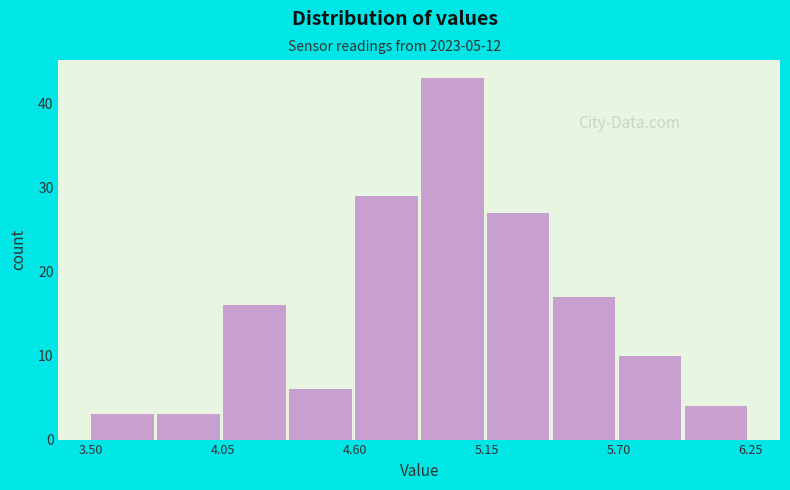

Read against the x-axis, roughly where is the centre of the tallest bar?

5.0